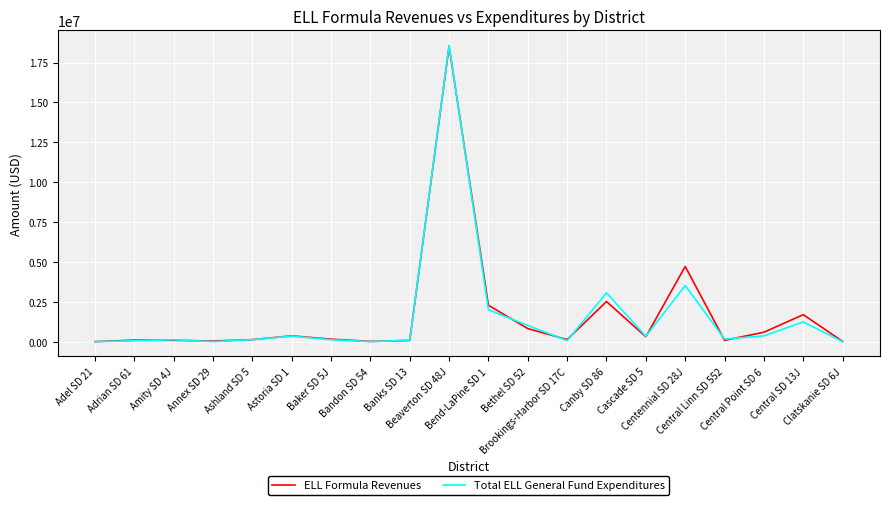

Which series has the widest spread of values?

Total ELL General Fund Expenditures